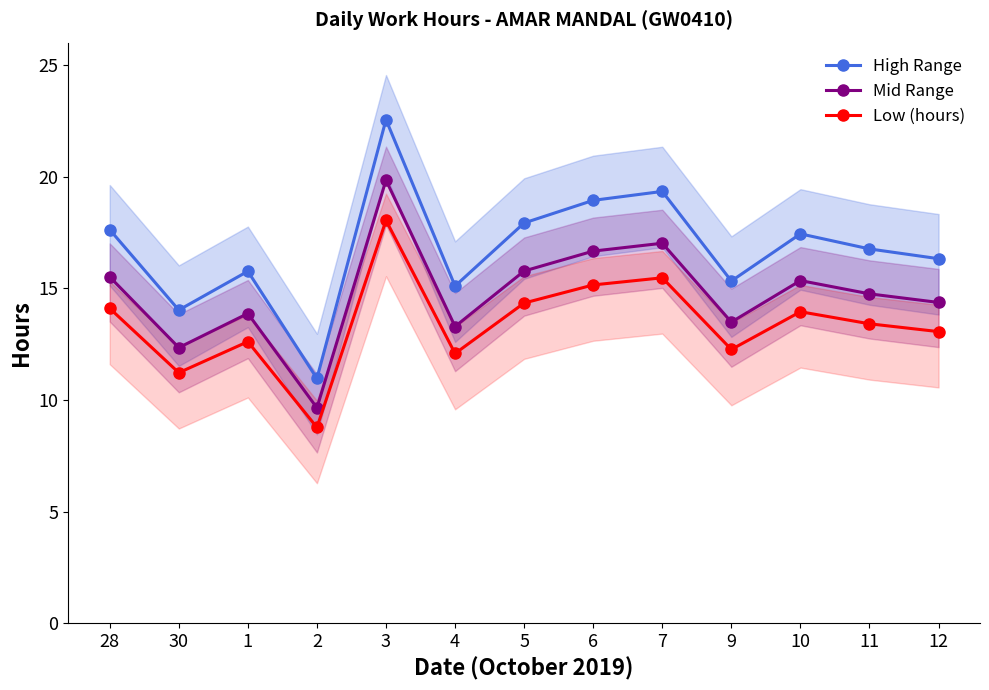

Rank the categories by Mid Range value from highest to lowest.

3, 7, 6, 5, 28, 10, 11, 12, 1, 9, 4, 30, 2